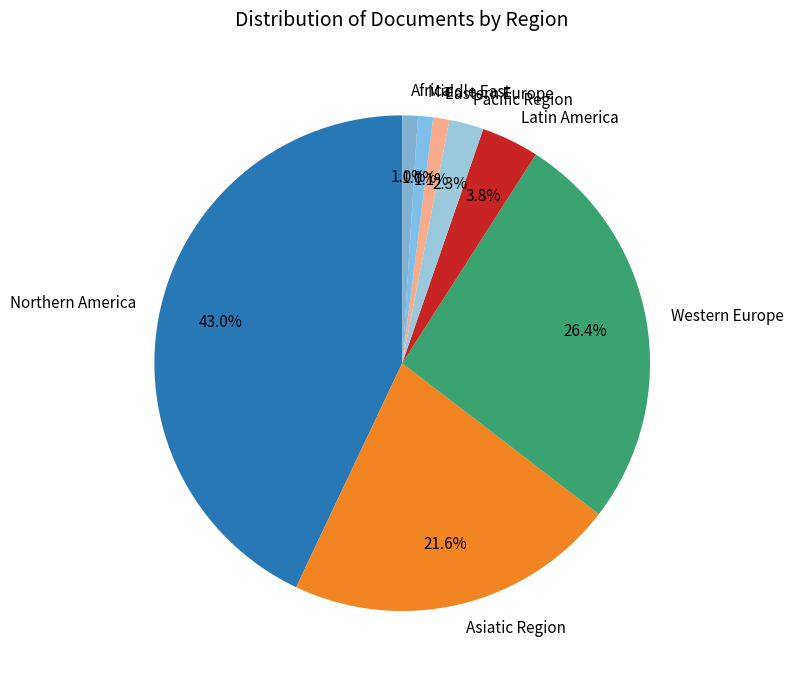

Is it true that Middle East is 12% of the pie?

False